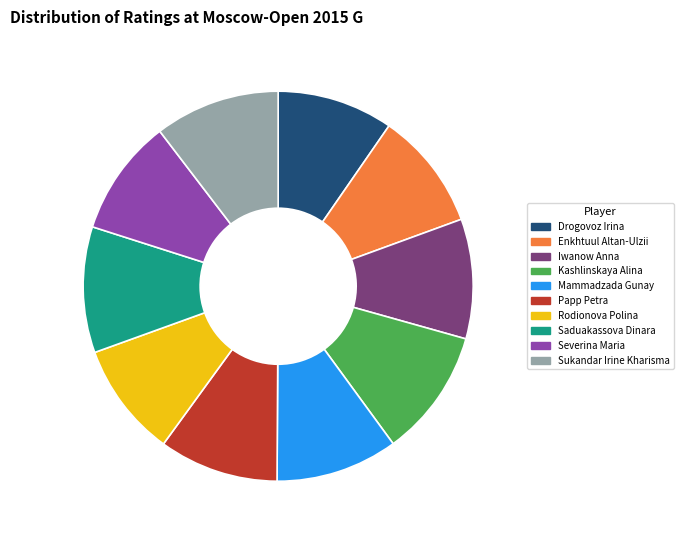

Approximately how many times larger is the value at Rodionova Polina compared to Severina Maria?

1.0